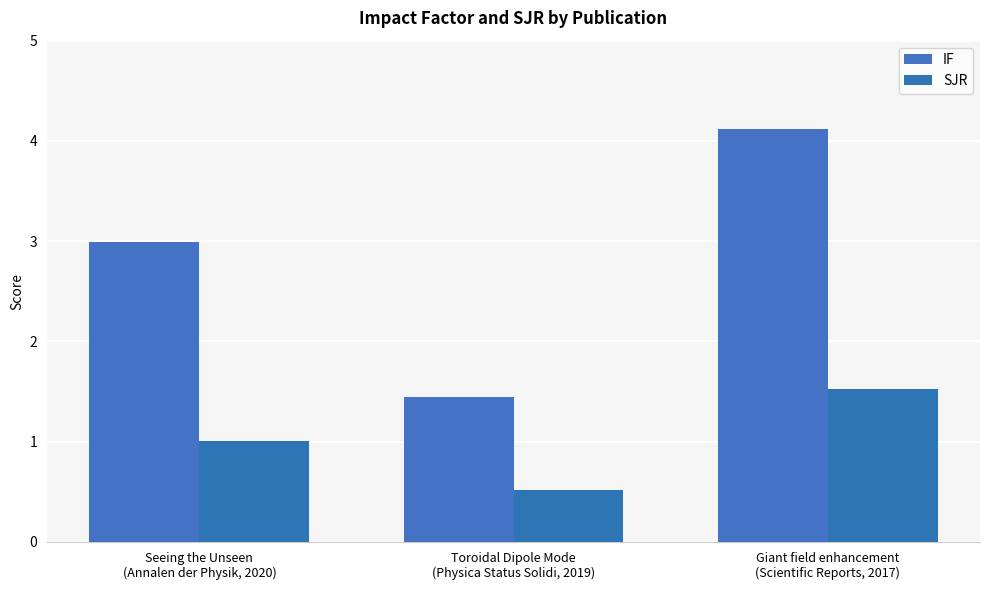

How many data points in IF are less than 2?

1